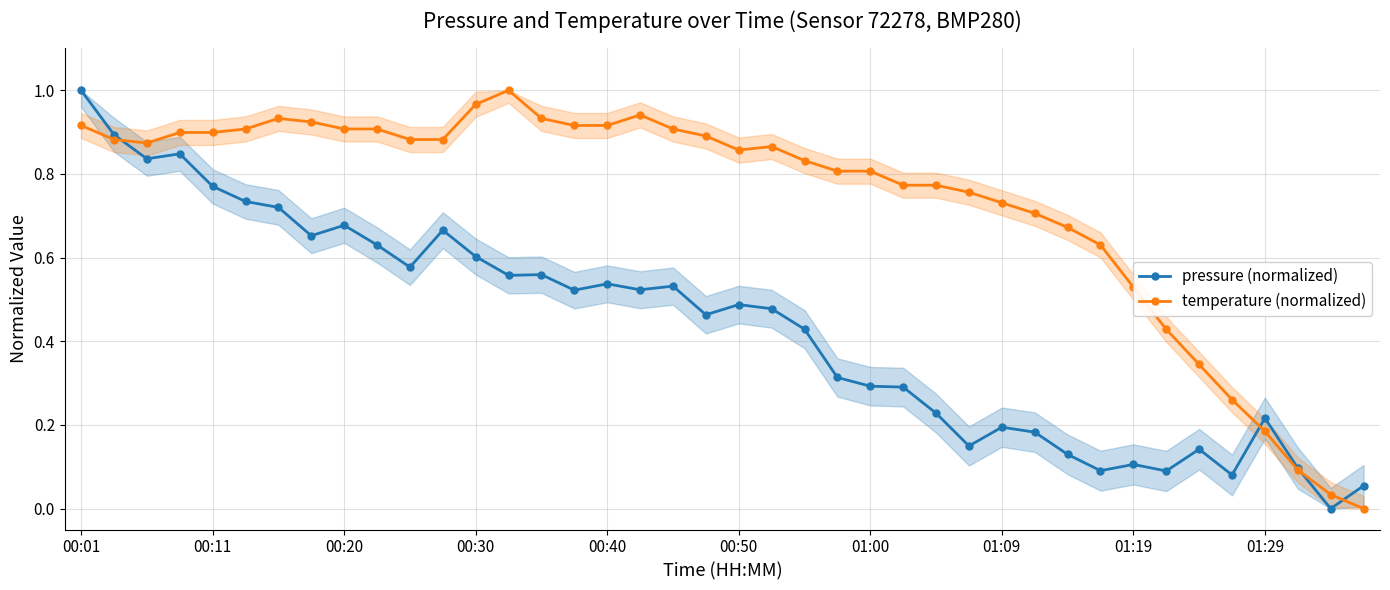

True or false: temperature (normalized) has more than 1 points higher than both neighbors.

True